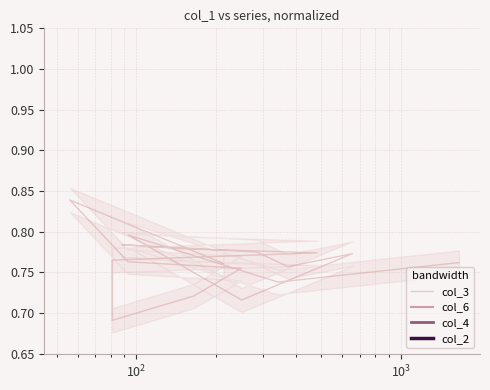

Does the chart have visible grid lines?

Yes